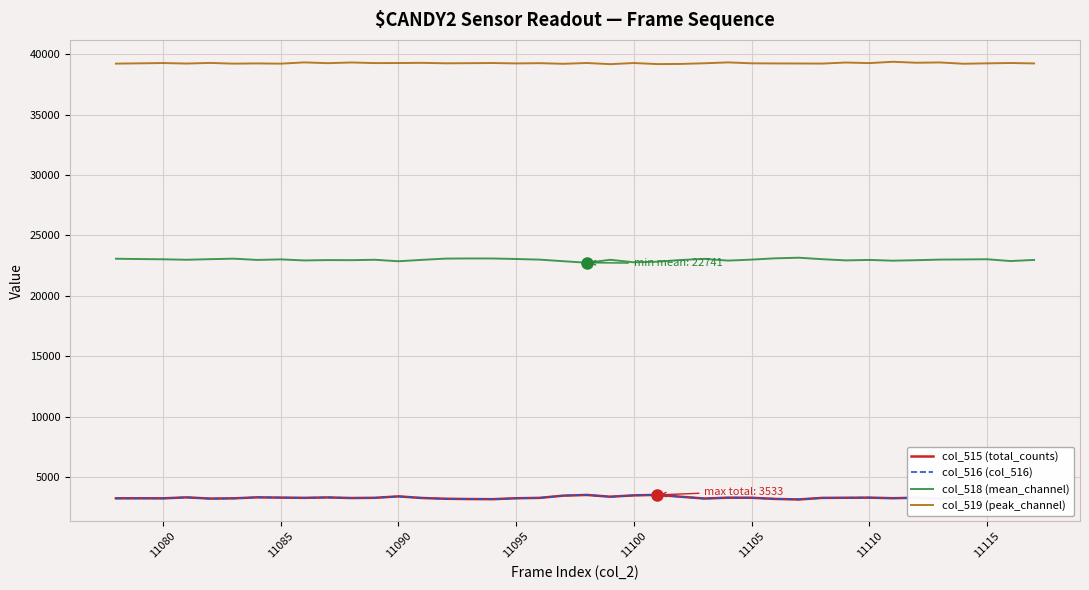

What is the highest value of the col_515 (total_counts) series?

3533